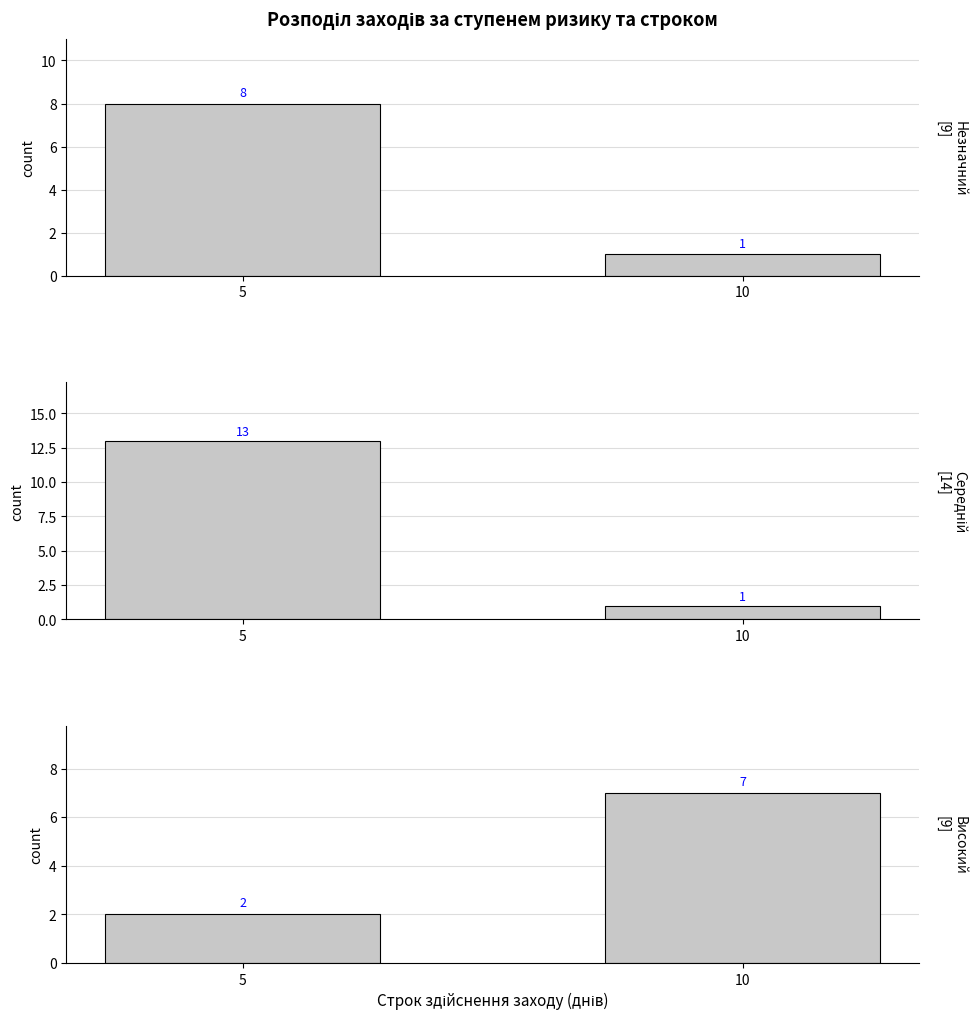

What is the total value across all series at 10?

9